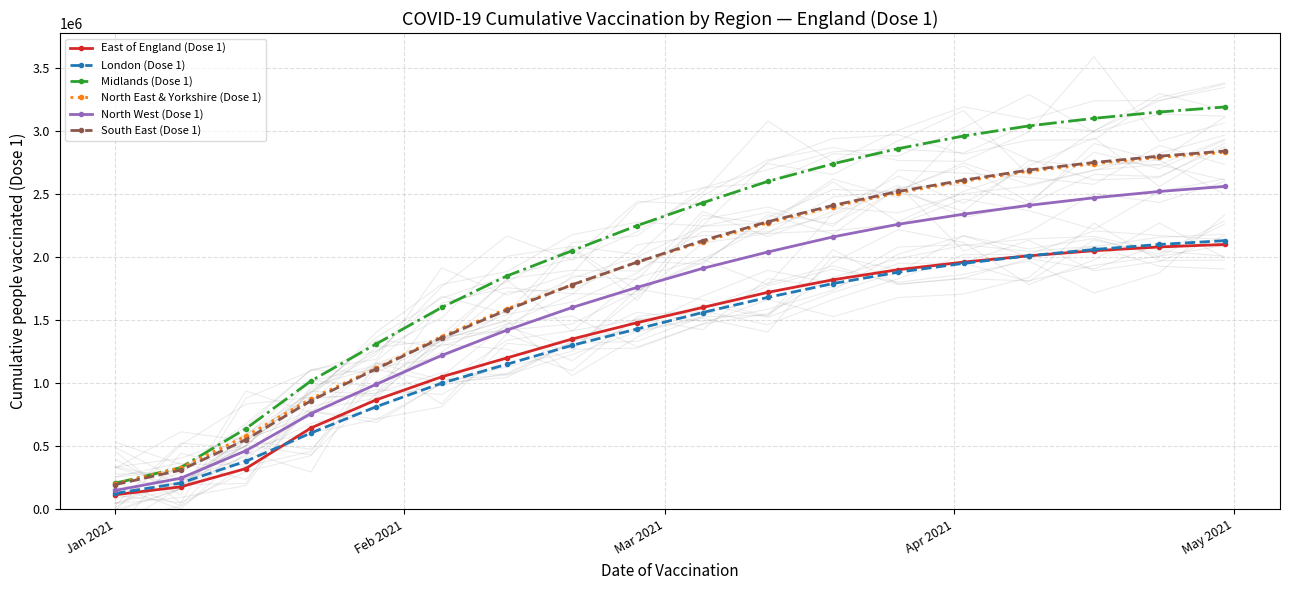

How many values in the North West (Dose 1) series exceed 1910000?

8